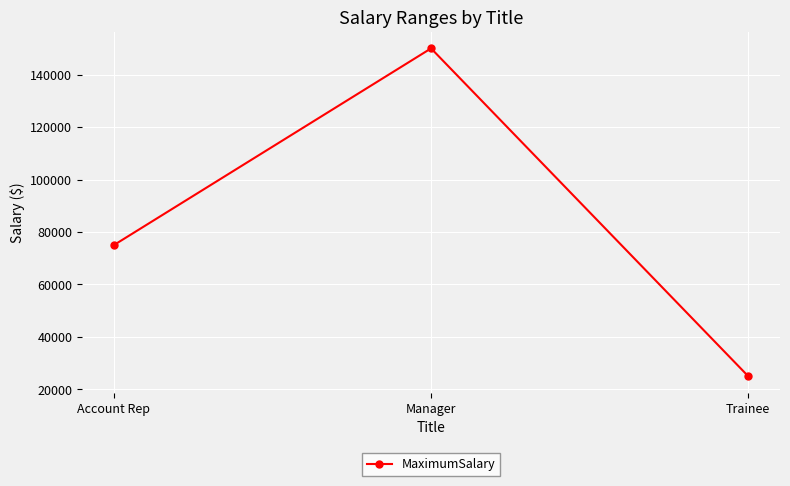

What value does the data have at Manager?

150000